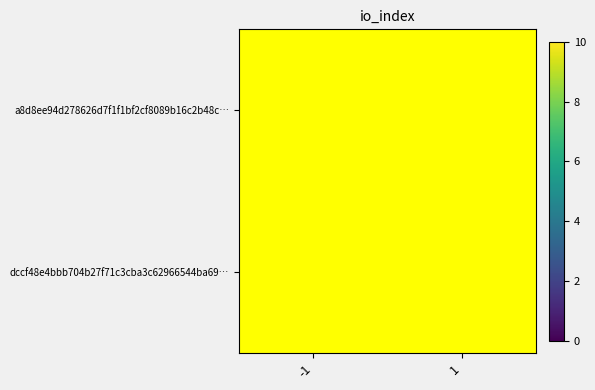

What is the spread (max minus min) of values at -1?

1